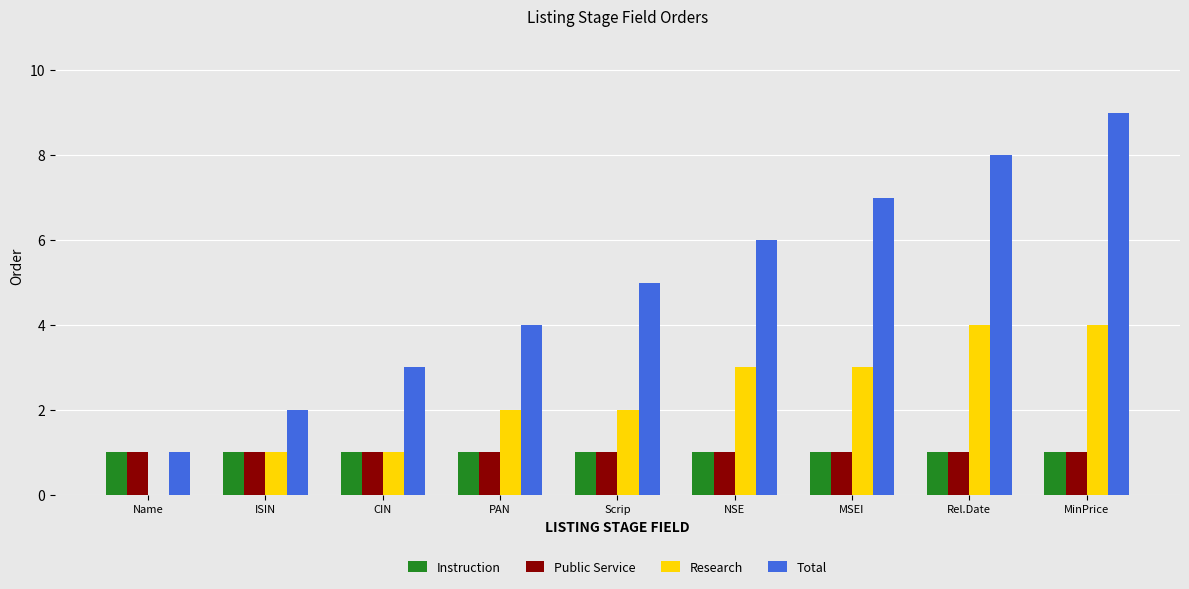

Does the chart contain stacked bars?

No